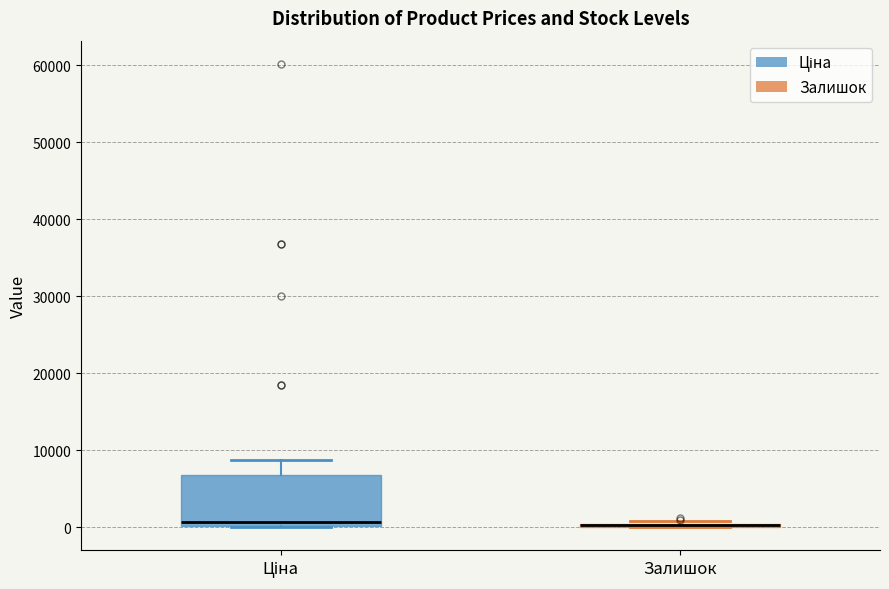

Reading left to right, transcribe this box plot: for each box, give where its median line is, the range the box spans, and where its two whiskers end, as read against the y-axis. The values are not printed on the chart, so give them approximately, as read against the axis.

Ціна: median 1000, box 0 to 7000, whiskers 0 to 9000
Залишок: box collapsed to a line at 0, whiskers 0 to 1000